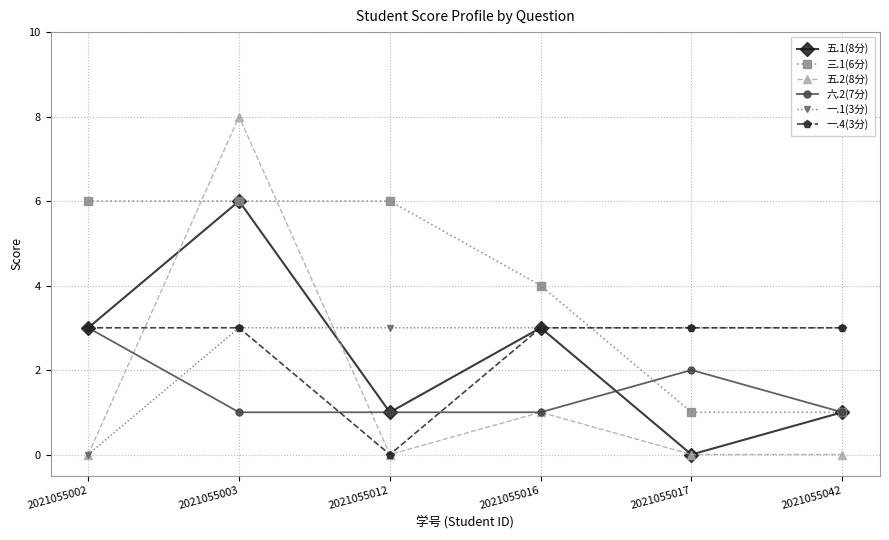

Does the chart have visible grid lines?

Yes